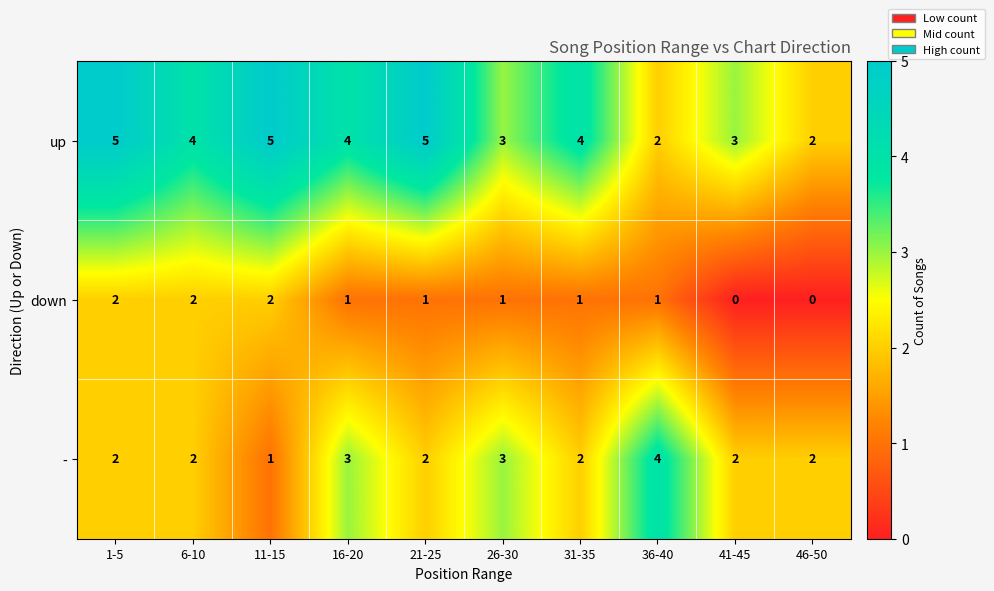

True or false: - has a value of 1 at 21-25.

False